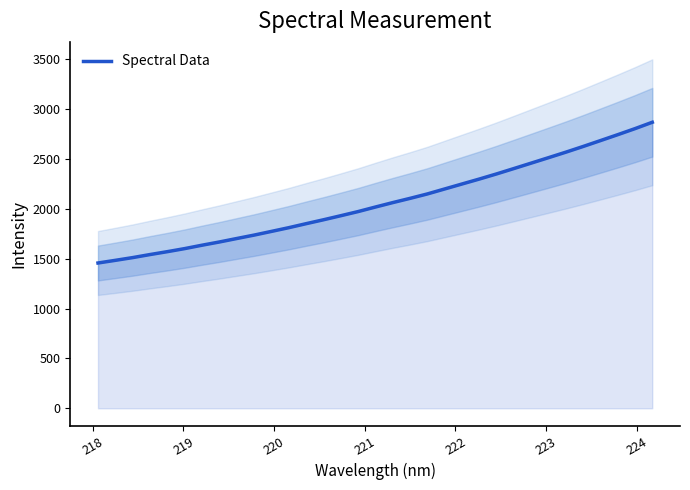

What is the highest value of the Spectral Data series?

2867.5